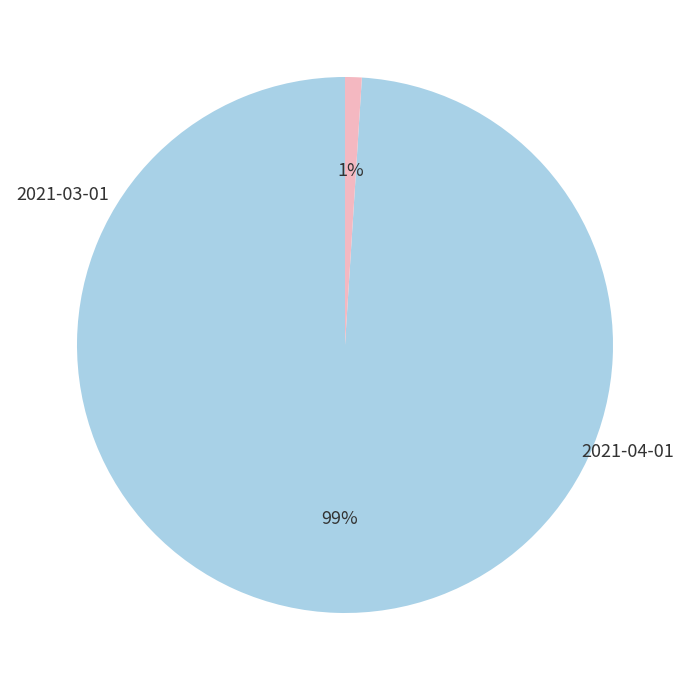

The 2021-04-01 slice represents 1% of the pie. True or false?

True